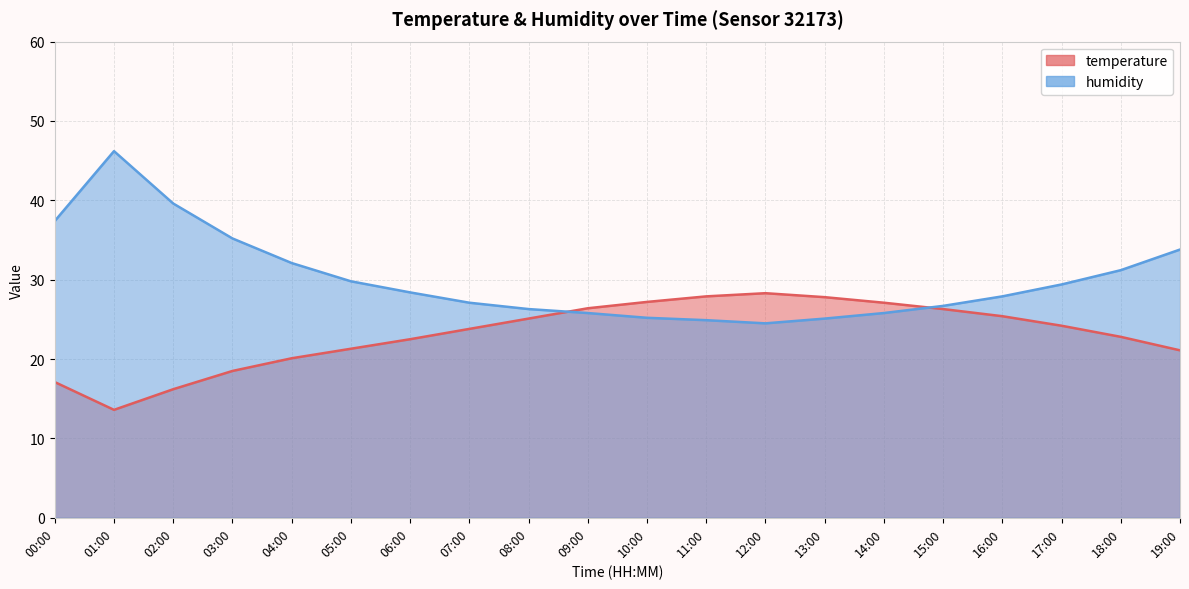

Rank the categories by humidity value from lowest to highest.

12:00, 11:00, 13:00, 10:00, 09:00, 14:00, 08:00, 15:00, 07:00, 16:00, 06:00, 17:00, 05:00, 18:00, 04:00, 19:00, 03:00, 00:00, 02:00, 01:00